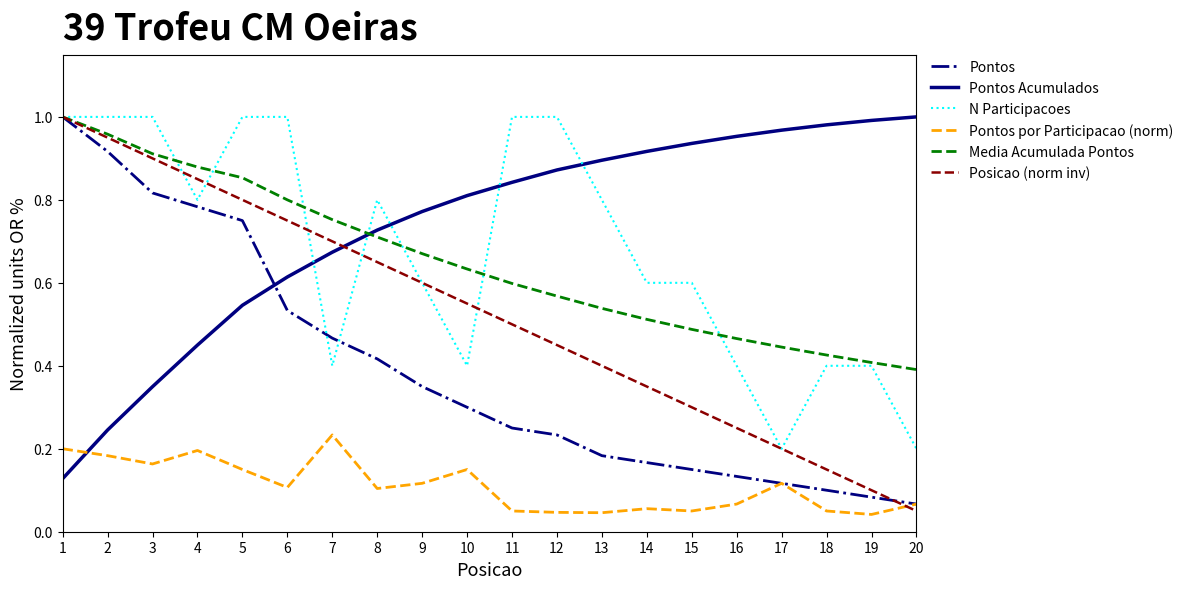

The value of N Participacoes at 16 is 0.4. True or false?

True